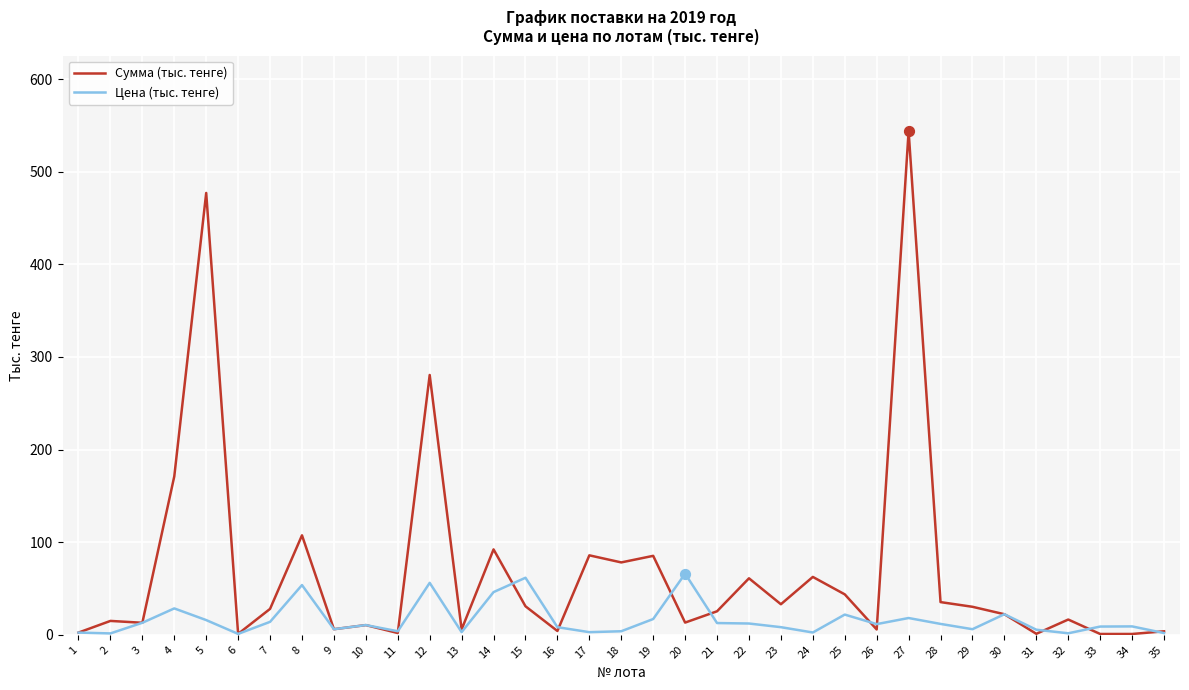

Rank the series by their maximum value, from highest to lowest.

Сумма (тыс. тенге), Цена (тыс. тенге)